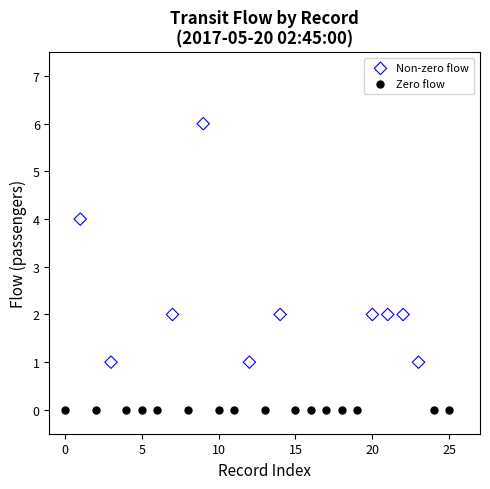

Which series contains the lowest Y value?

Zero flow